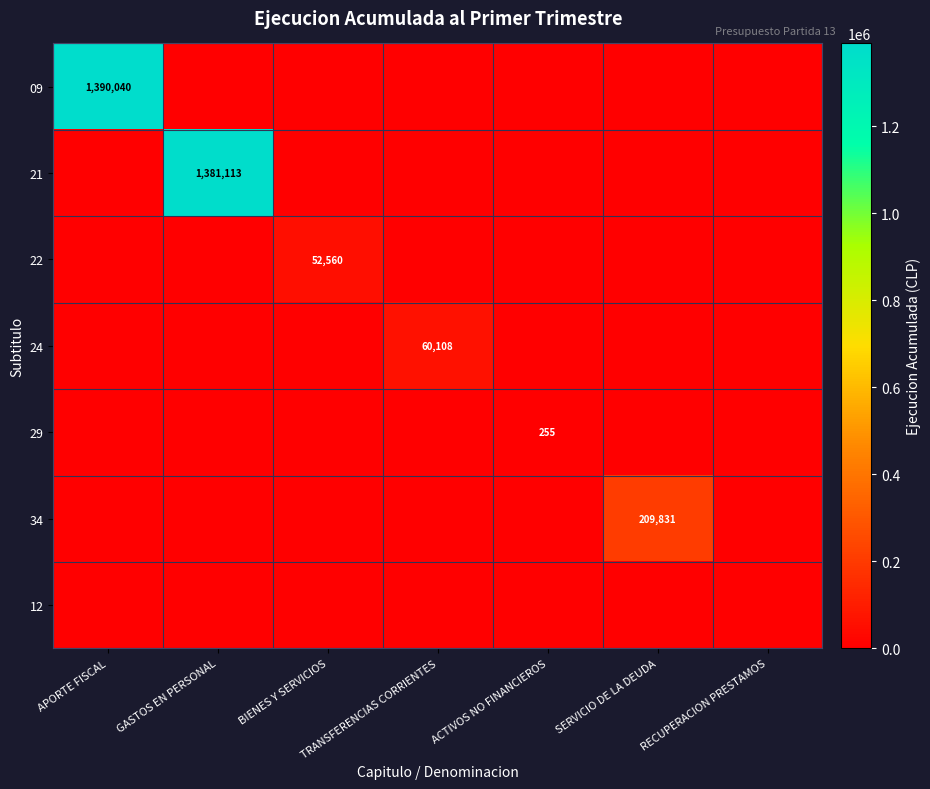

The value of 24 at TRANSFERENCIAS CORRIENTES is 103637. True or false?

False